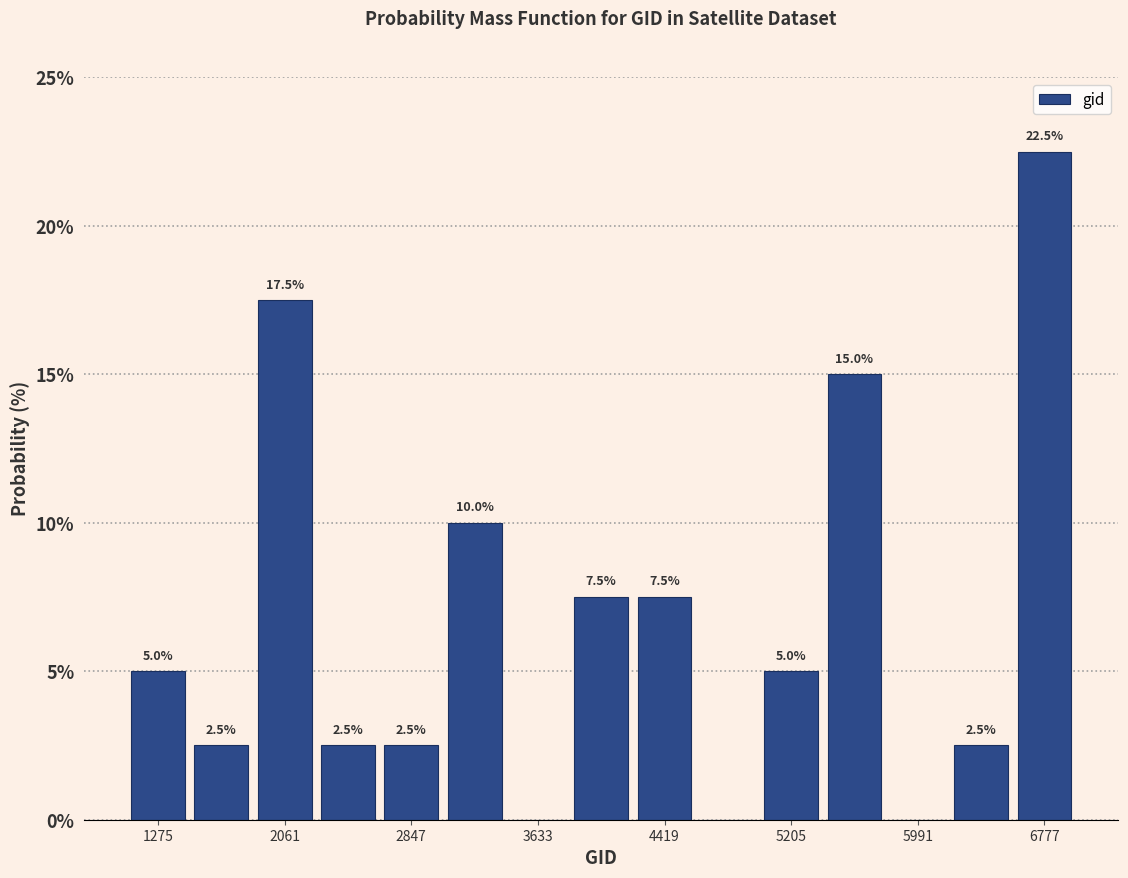

Around what value on the x-axis is the tallest bar? Give the approximate position of its centre, as read against the axis.

6800